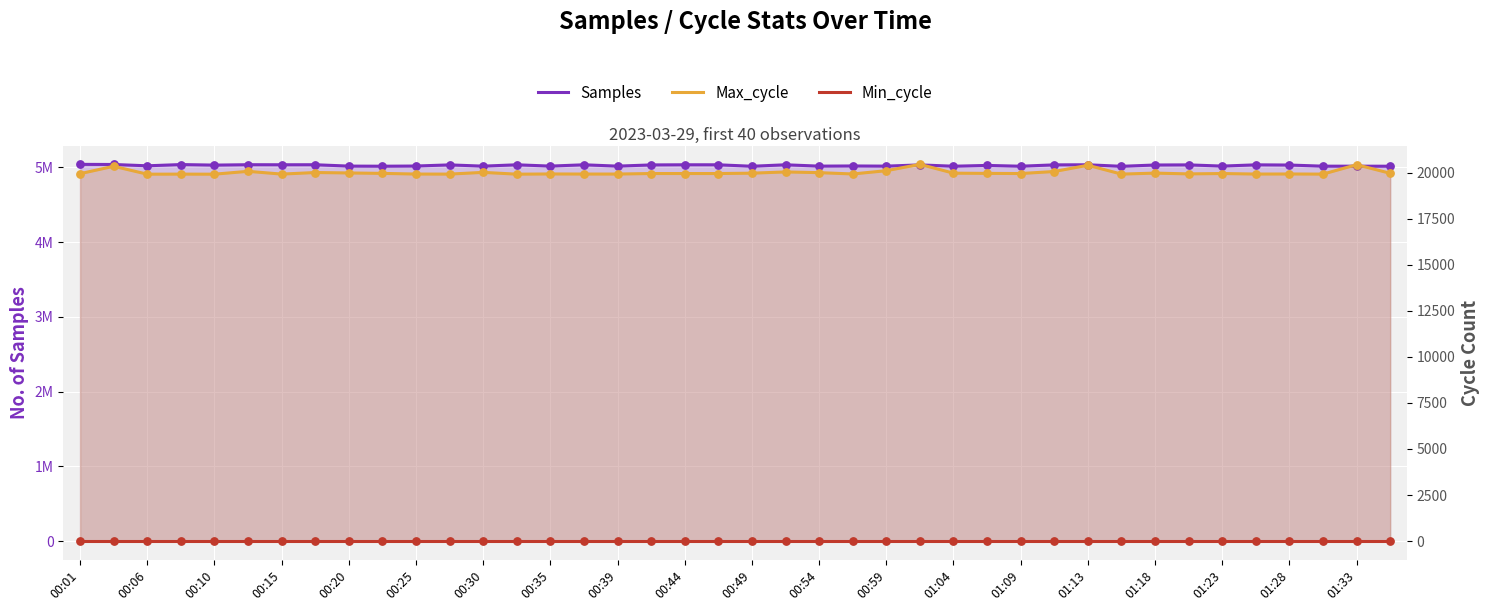

Which series contains the lowest Y value?

Min_cycle